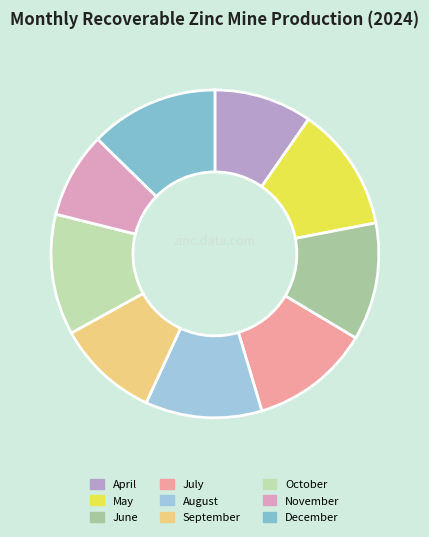

What is the largest slice in the pie chart?

December